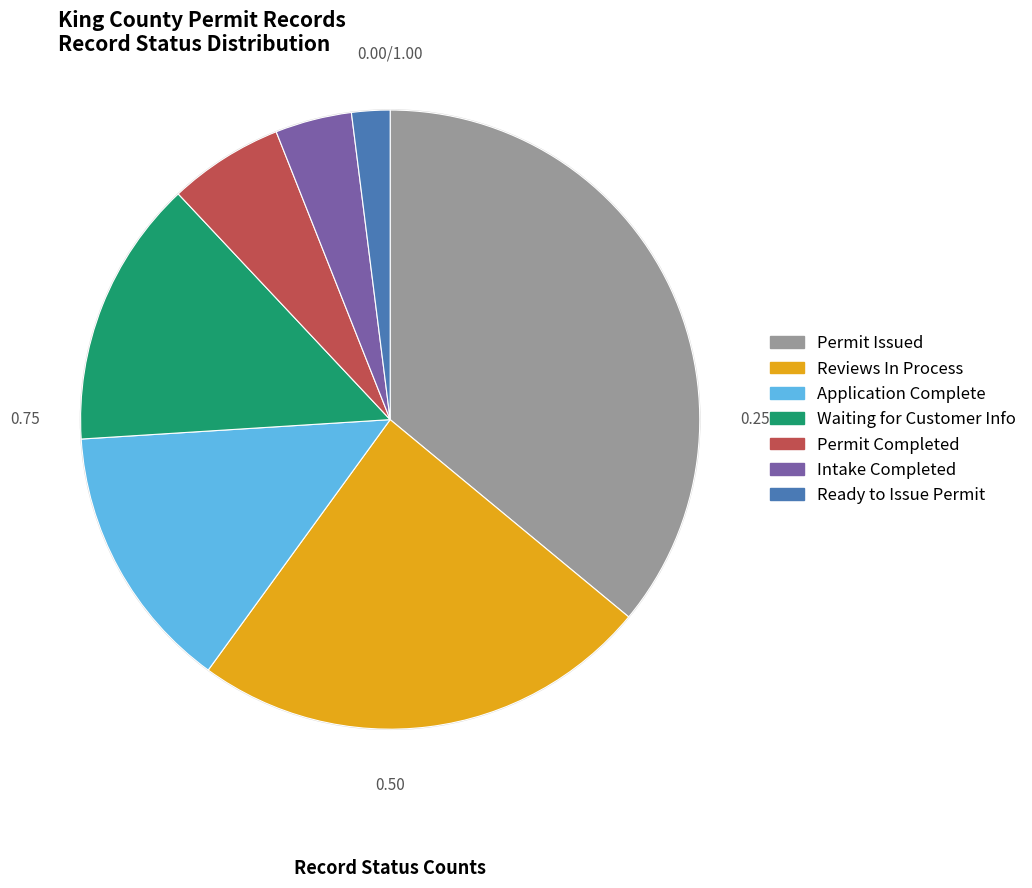

Approximately how many times larger is the value at Intake Completed compared to Permit Completed?

0.7